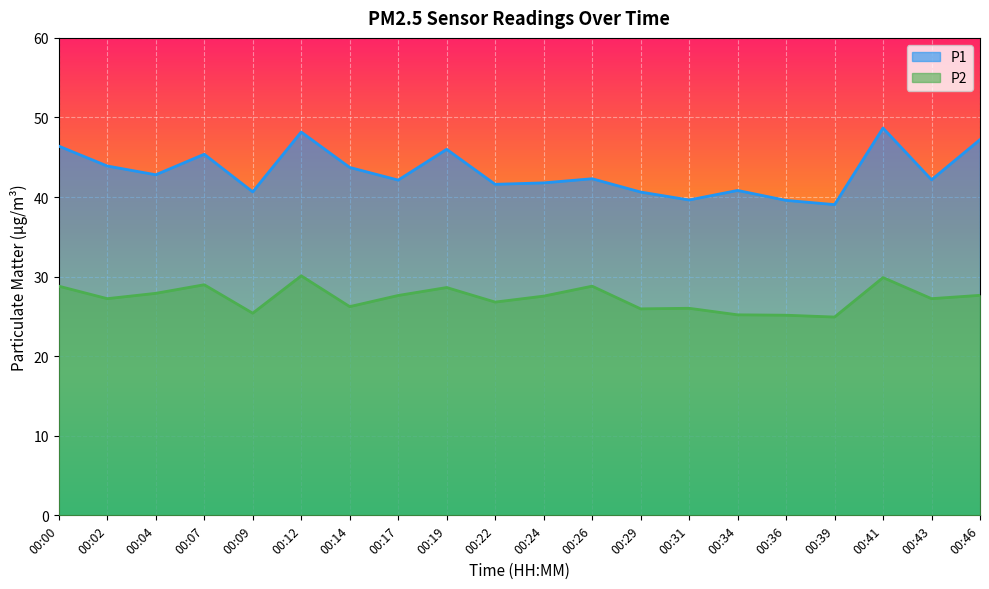

What is the difference between the highest and lowest values at 00:36?

14.4